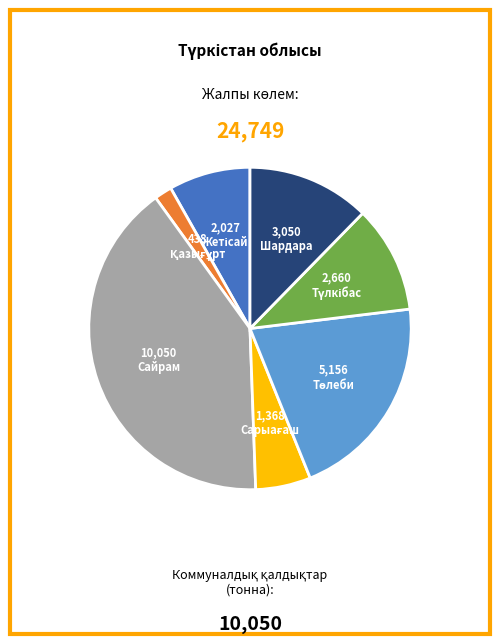

Does Шардара represent more than half of the total?

No